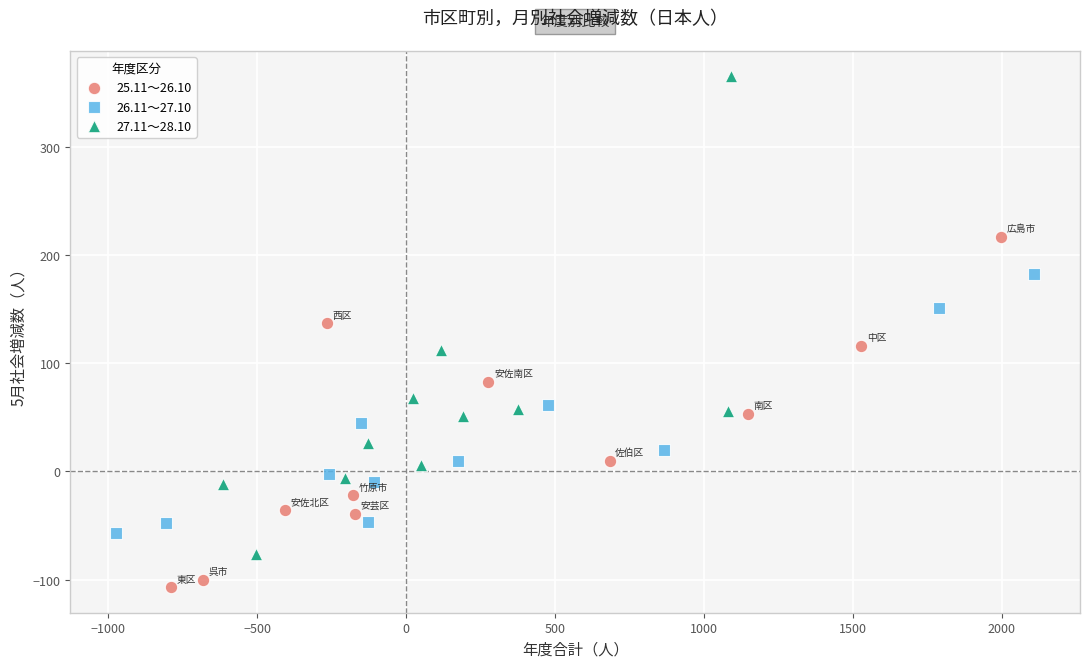

Which series contains the lowest Y value?

25.11～26.10